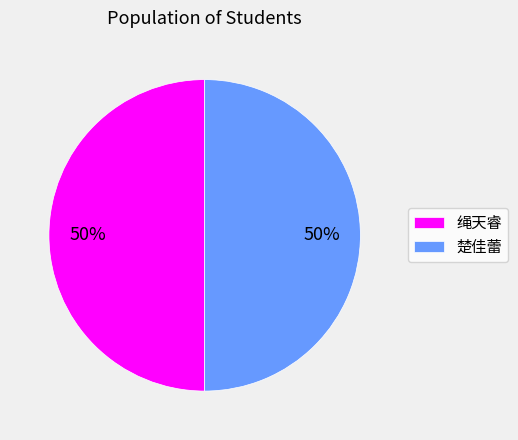

Approximately how many times larger is the value at 绳天睿 compared to 楚佳蕾?

1.0